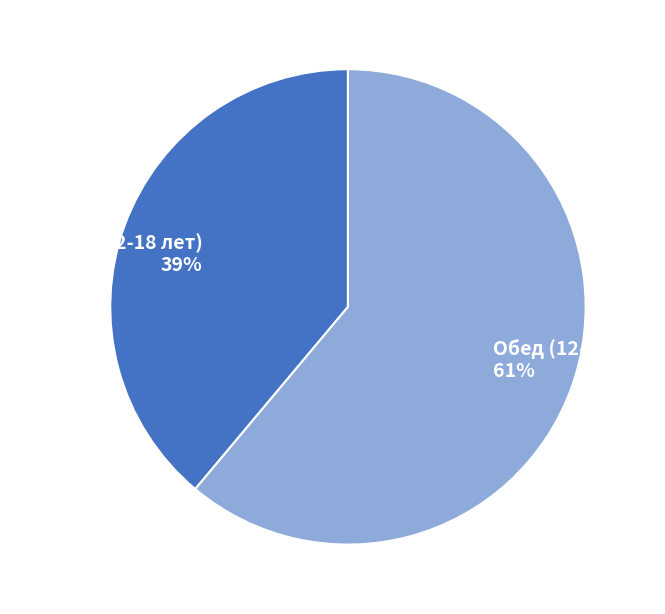

How many slices are in this pie chart?

2